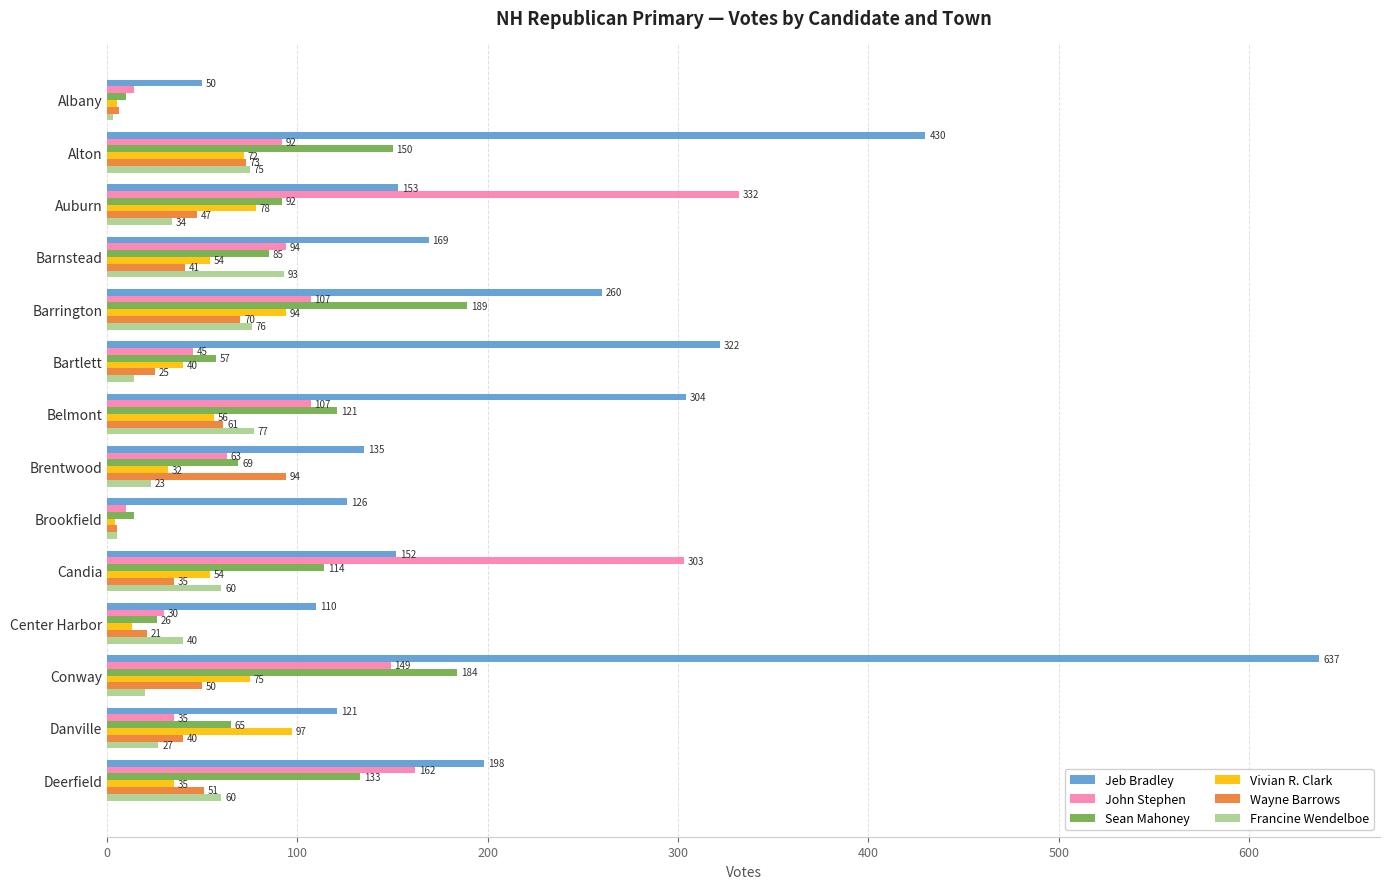

The Francine Wendelboe series shows 75 at Alton. True or false?

True